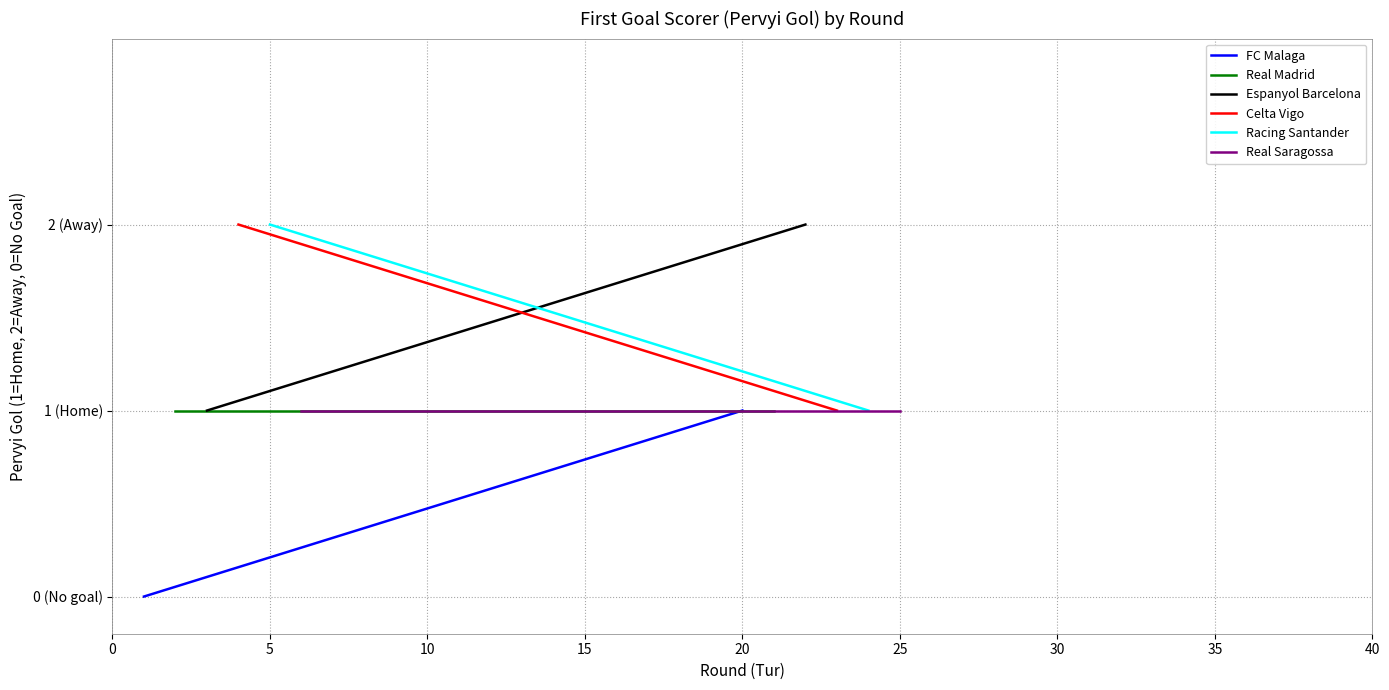

What is the value of the Racing Santander point at the 1st from the left?

2